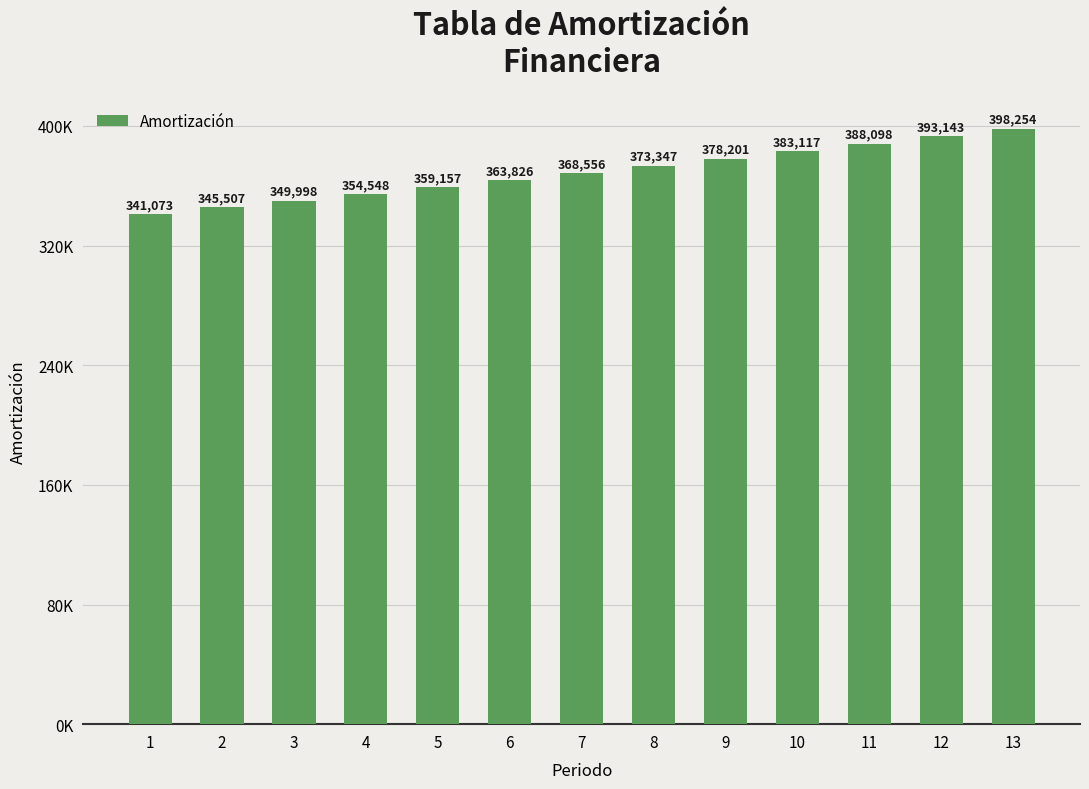

What is the average value?

368986.6